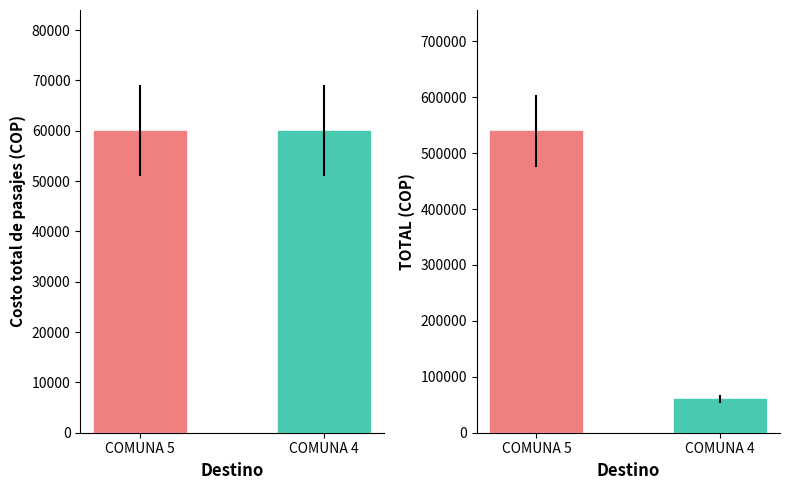

What is the sum of the TOTAL values at COMUNA 5 and COMUNA 4?

600000